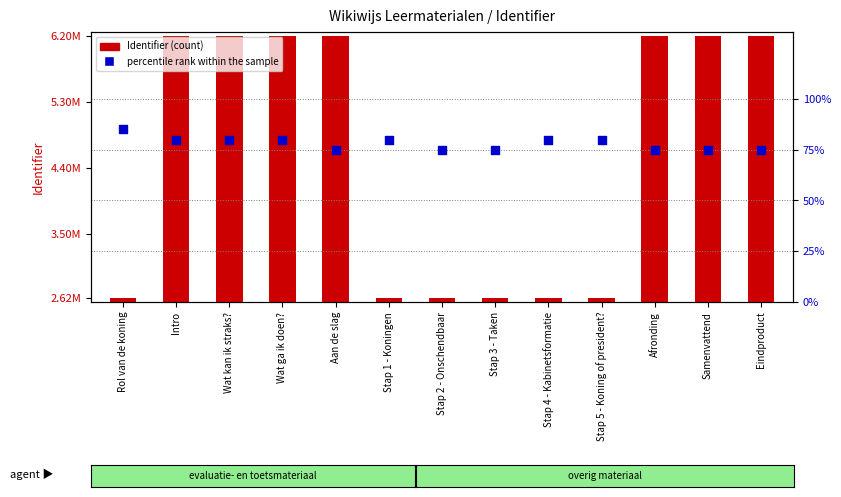

At how many categories does at least one series exceed 104685?

13